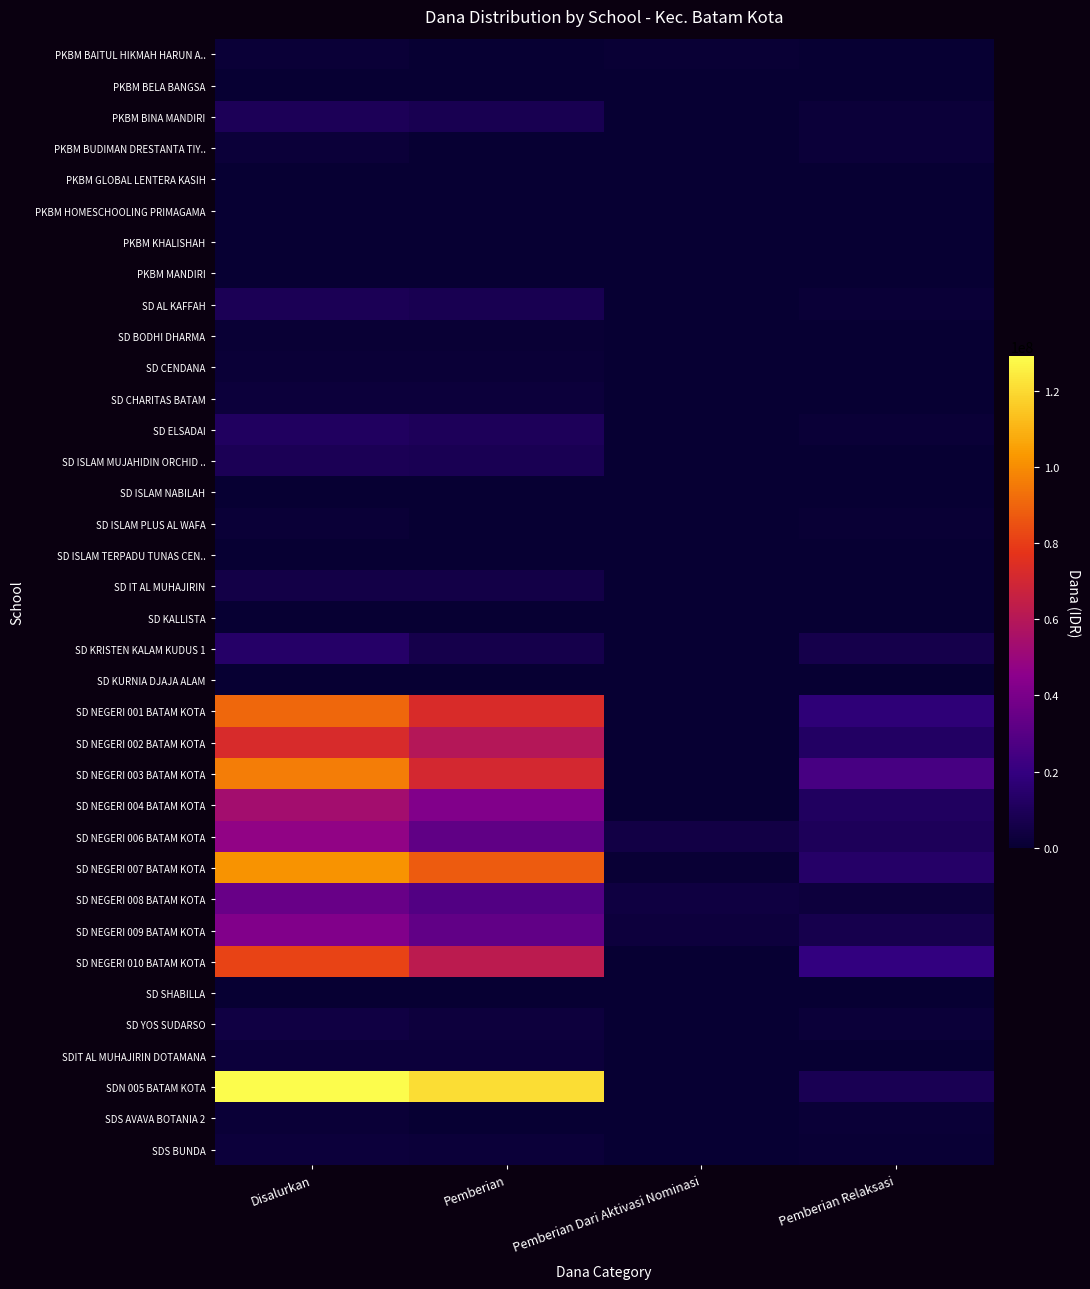

Which series has the largest total across all categories?

SDN 005 BATAM KOTA